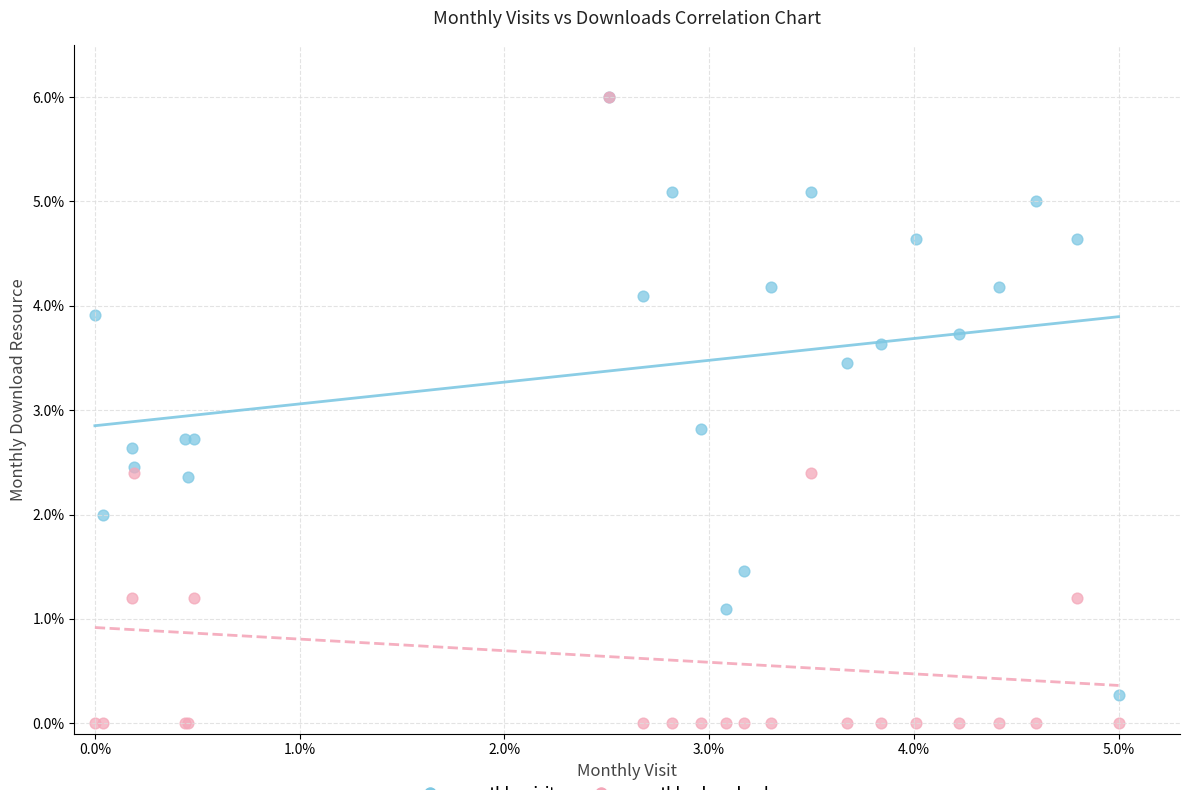

In the monthly_download_resource series, what Y value is closest to 3?

2.4